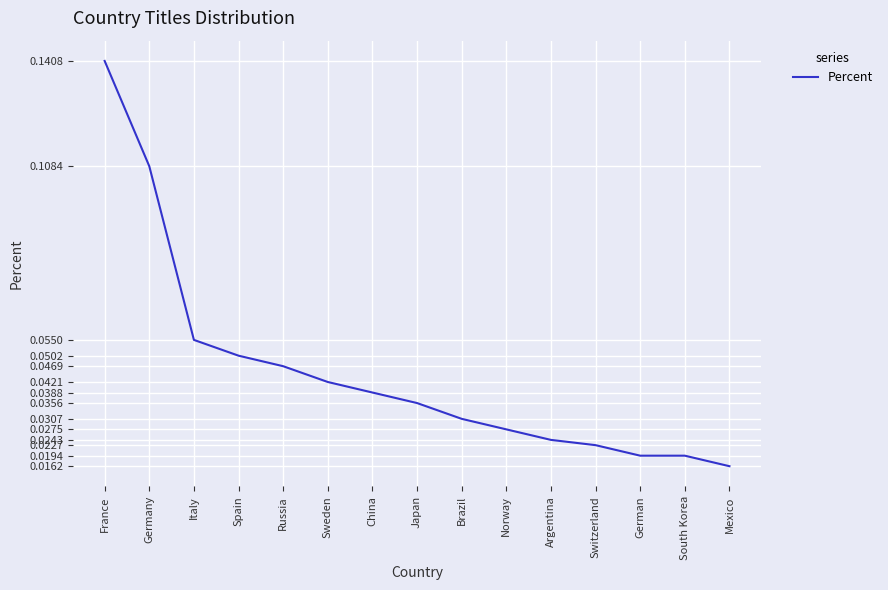

Where is the data nearest to the value 0?

Mexico